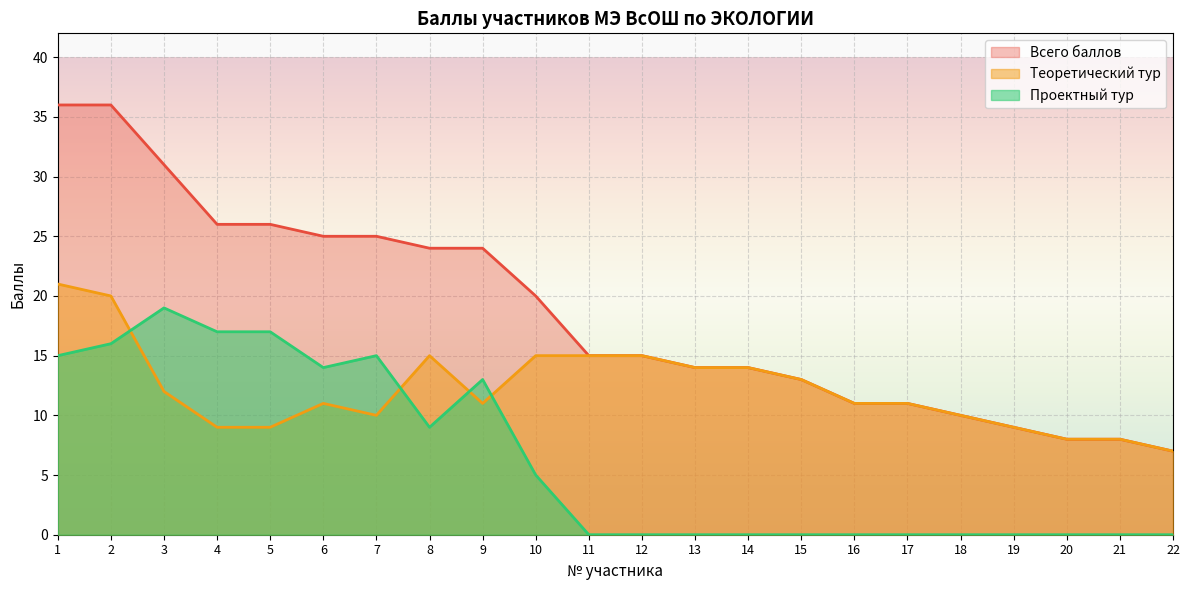

What is the value of the Теоретический тур point at the 9th from the left?

11